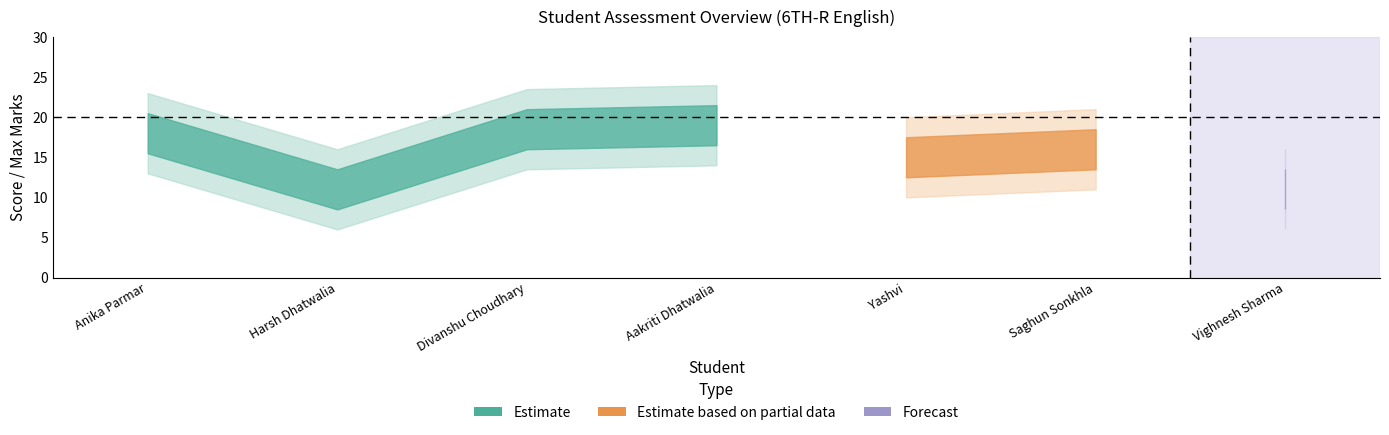

Does the chart have visible grid lines?

No